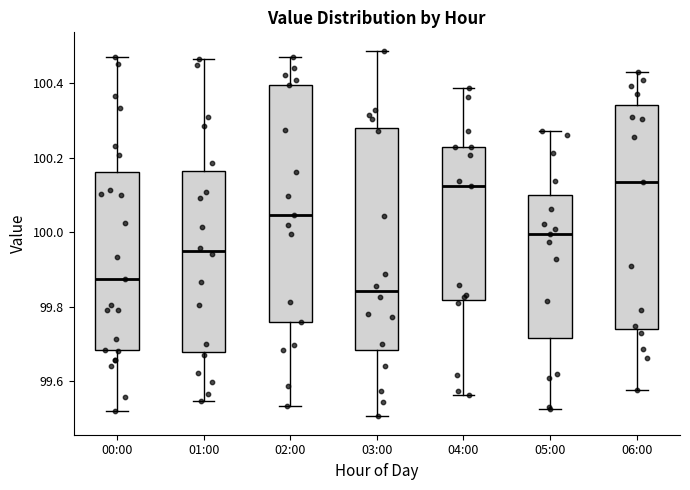

Where does the lower whisker of the box for 01:00 end on the y-axis? The values are not printed on the chart, so give them approximately, as read against the axis.

99.54